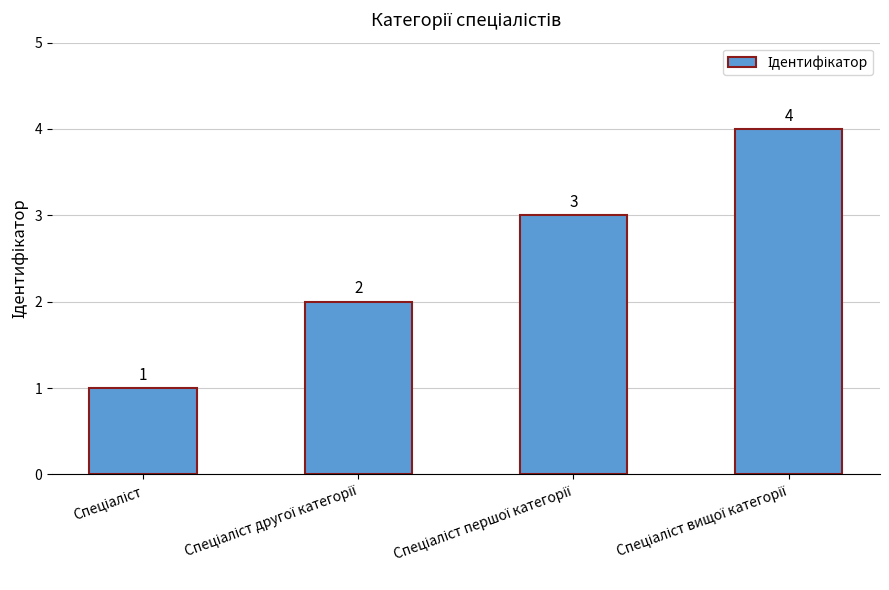

What is the value of the 4th bar from the left?

4